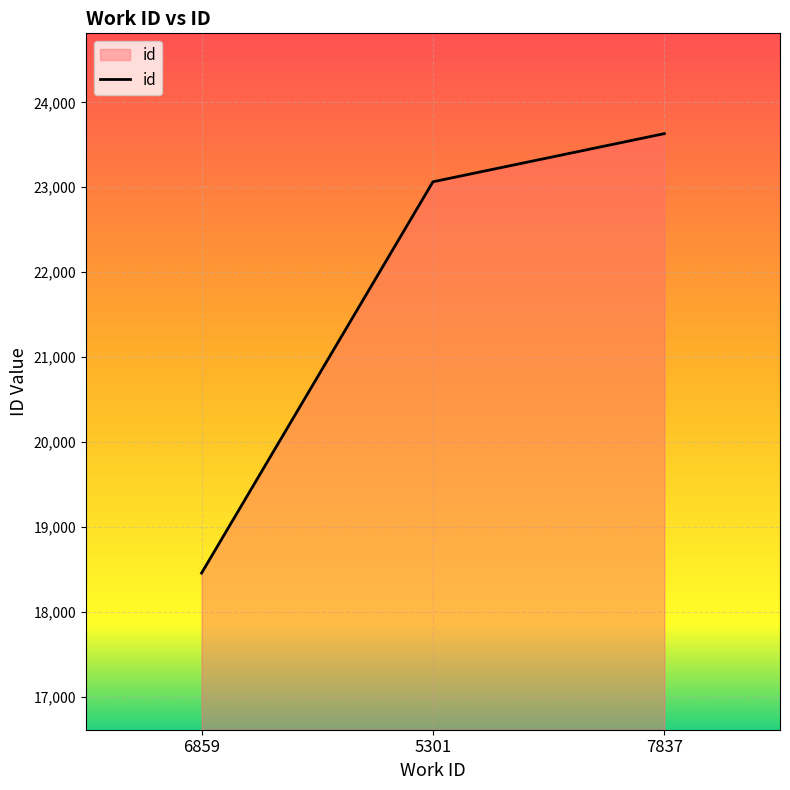

Does the chart display data point markers on the line(s)?

No